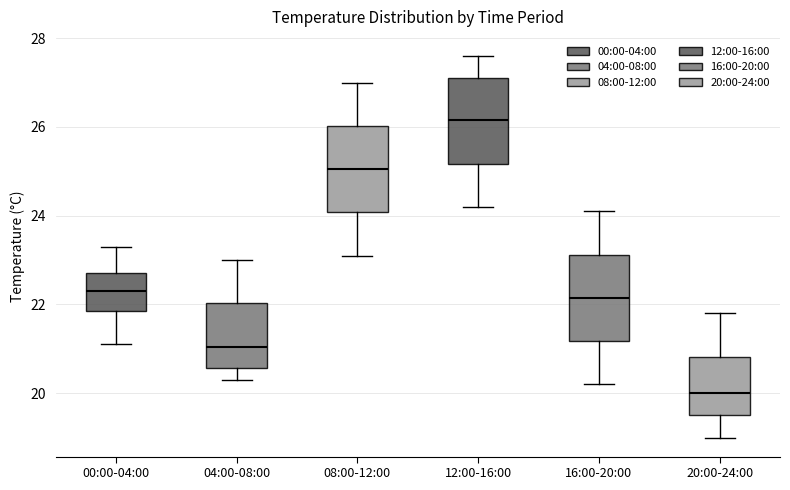

Which box's median line is the highest?

12:00-16:00